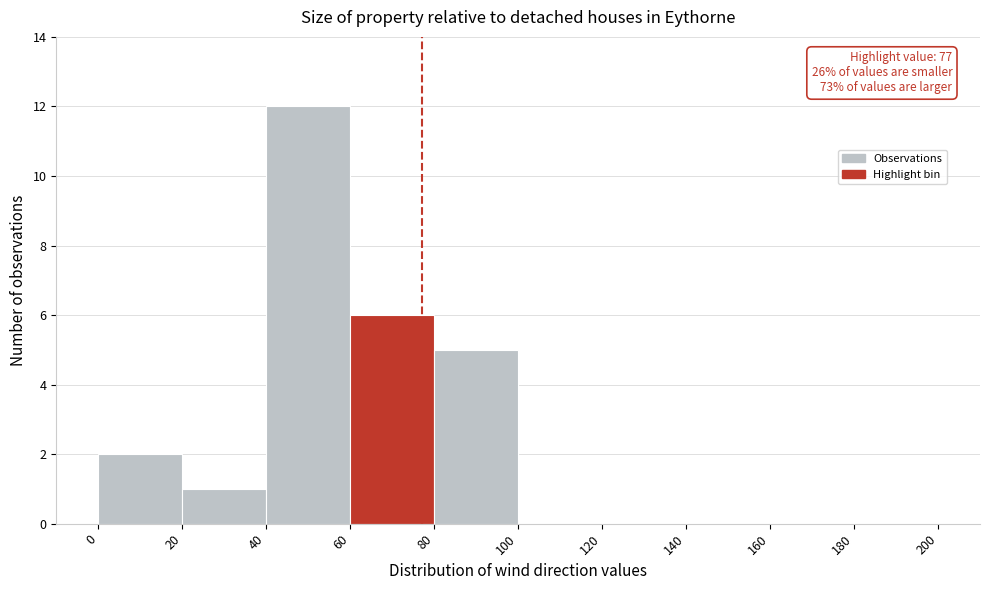

Which range on the x-axis has the tallest bar?

40 to 60